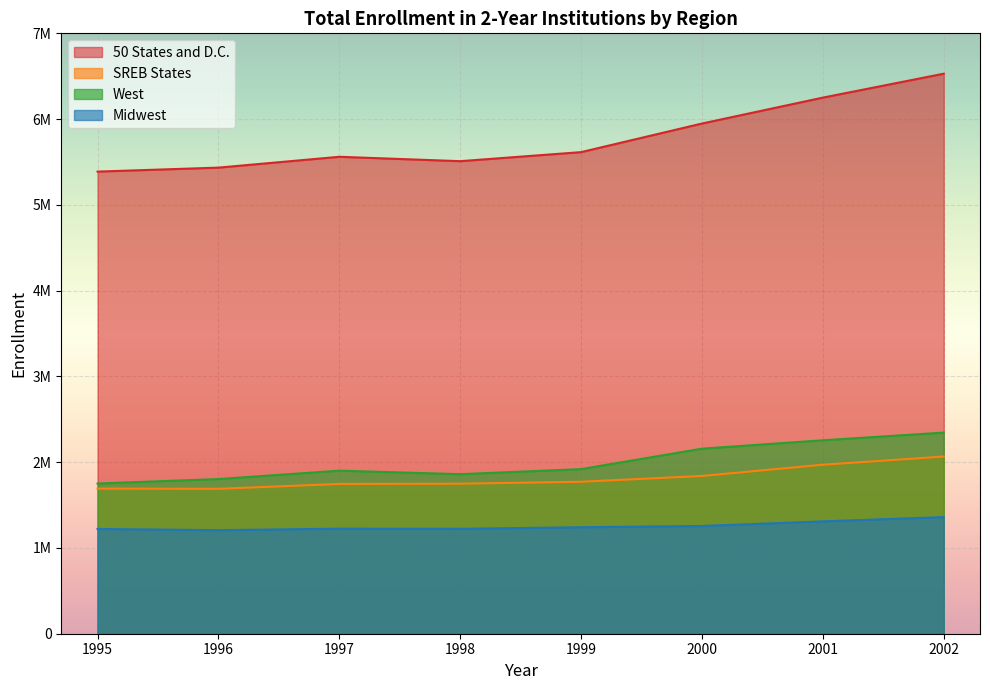

Does the chart display data point markers on the line(s)?

No